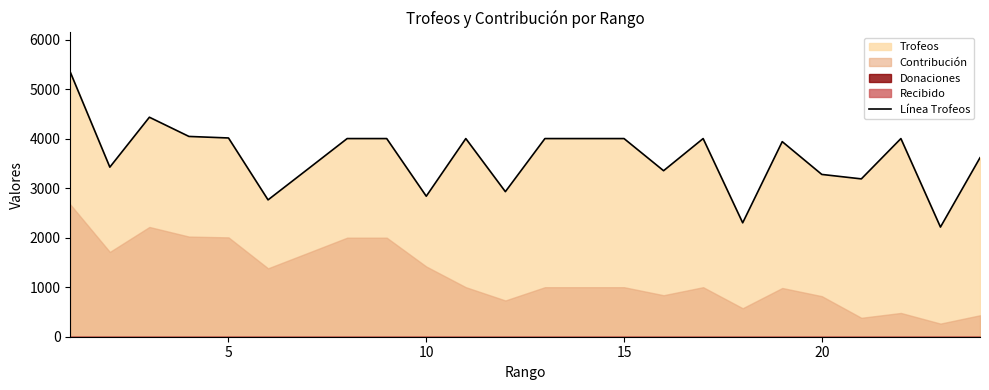

What is the minimum value for Línea Trofeos?

2214